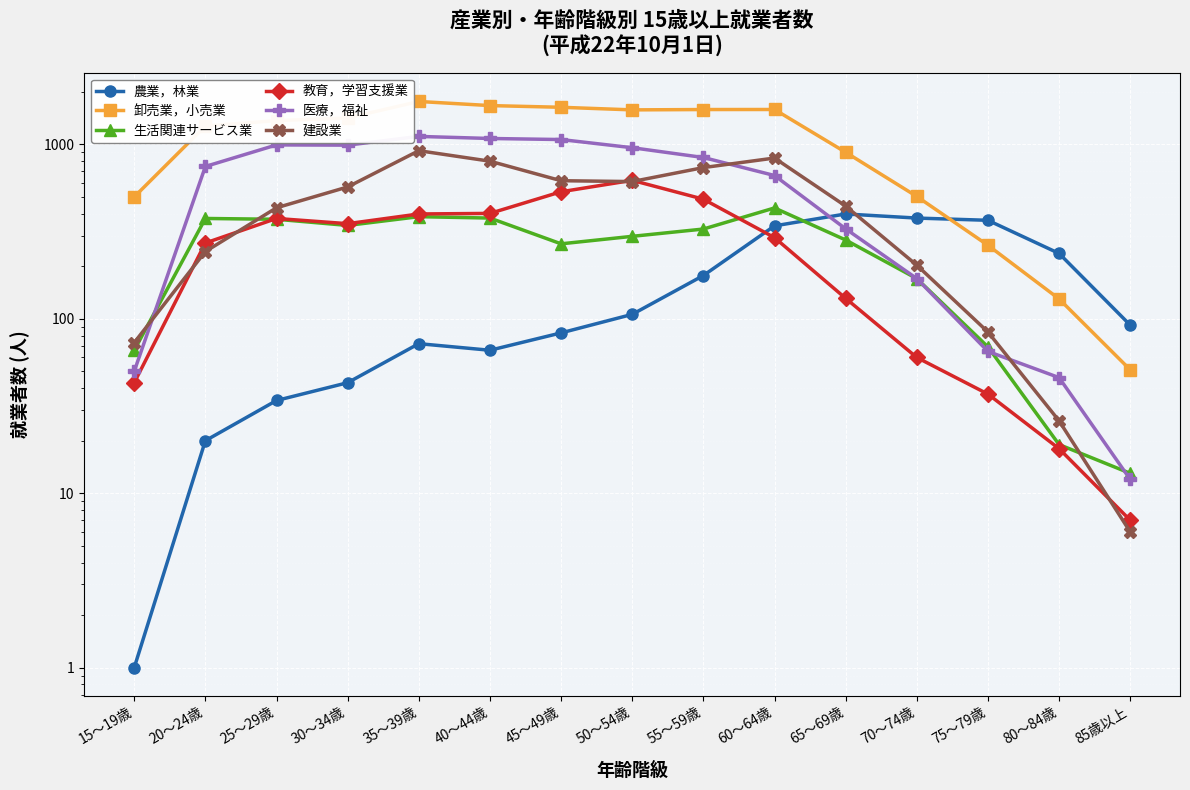

True or false: 生活関連サービス業 has more than 1 interior local peaks.

True